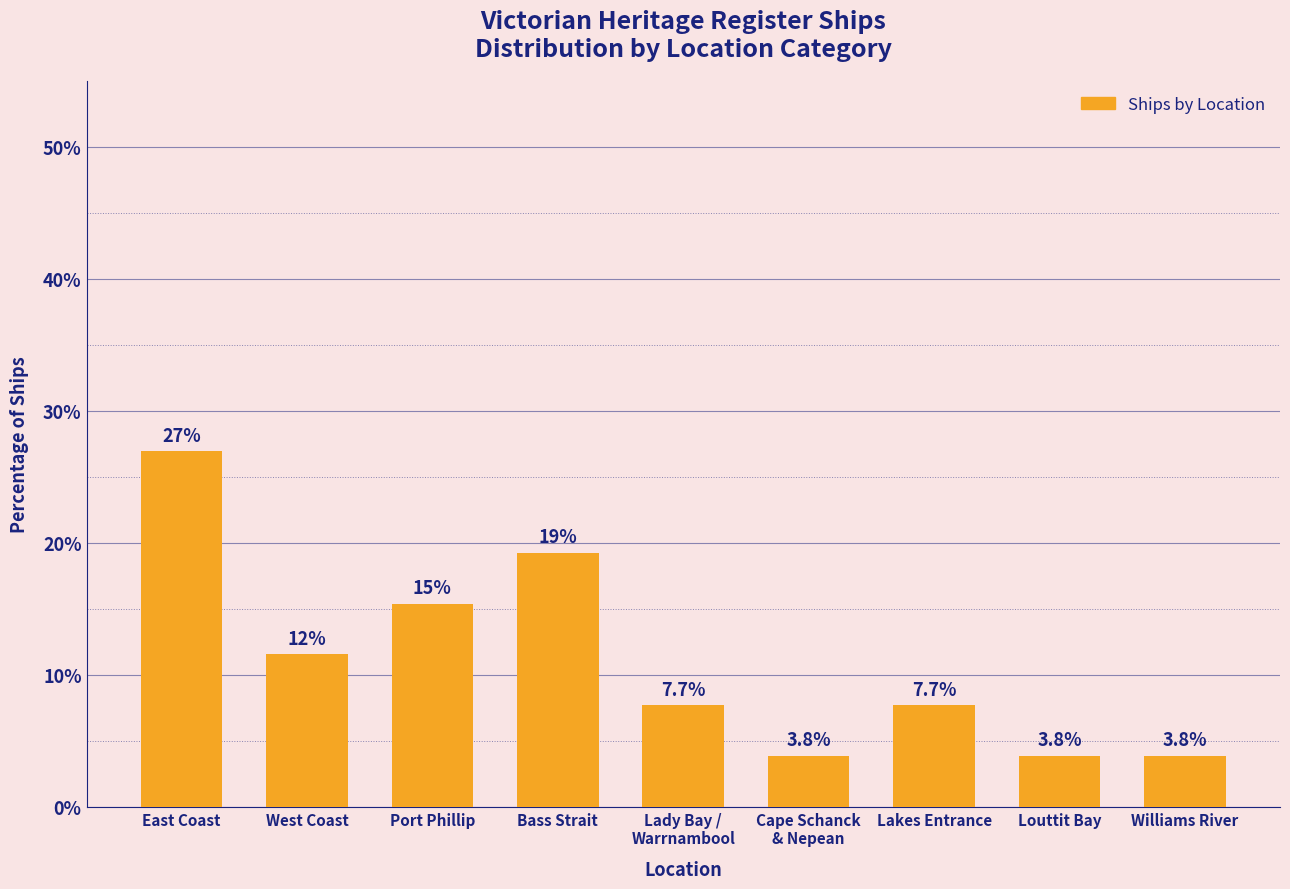

What is the difference between the second highest and second lowest values?

15.4